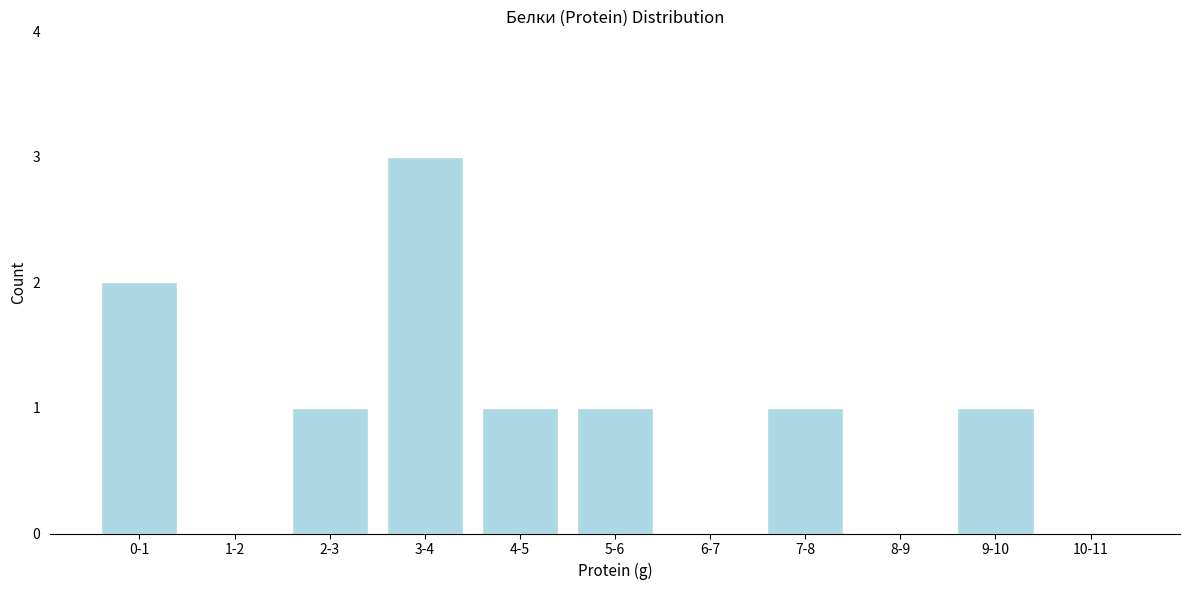

Reading left to right, what are all the values shown in this chart?

0-1=2	1-2=0	2-3=1	3-4=3	4-5=1	5-6=1	6-7=0	7-8=1	8-9=0	9-10=1	10-11=0